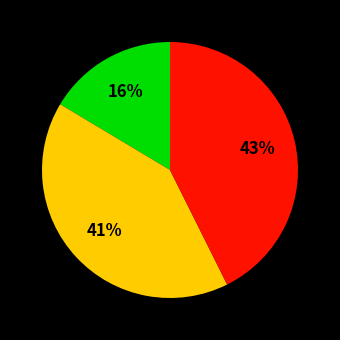

To the nearest percent, what is the average slice percentage?

33%